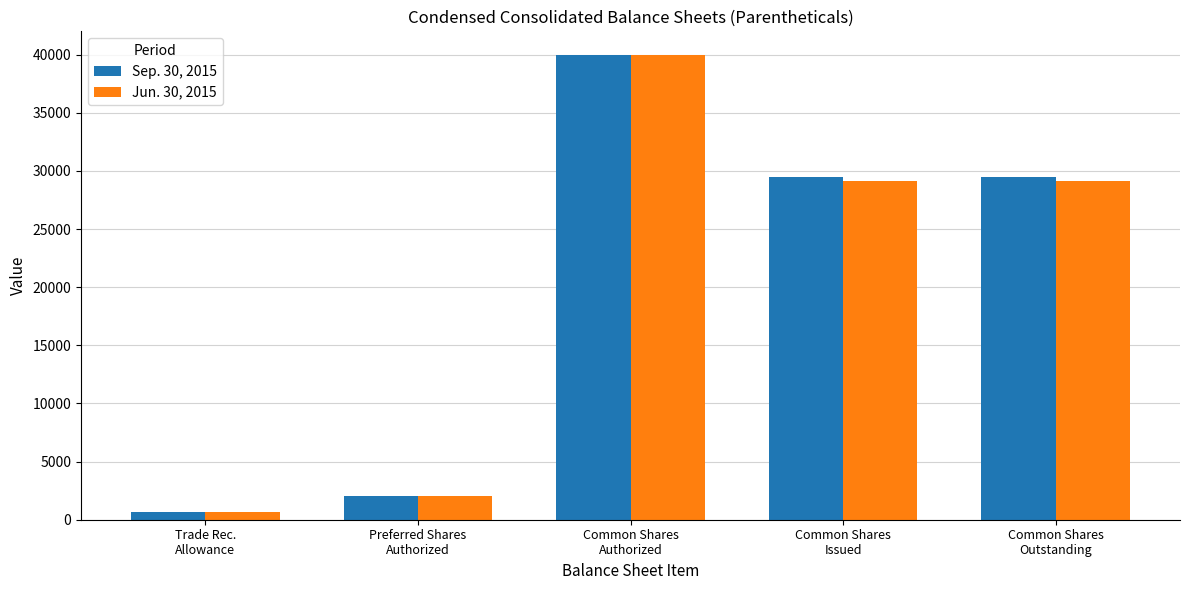

List the series in order of their overall mean, highest first.

Sep. 30, 2015, Jun. 30, 2015